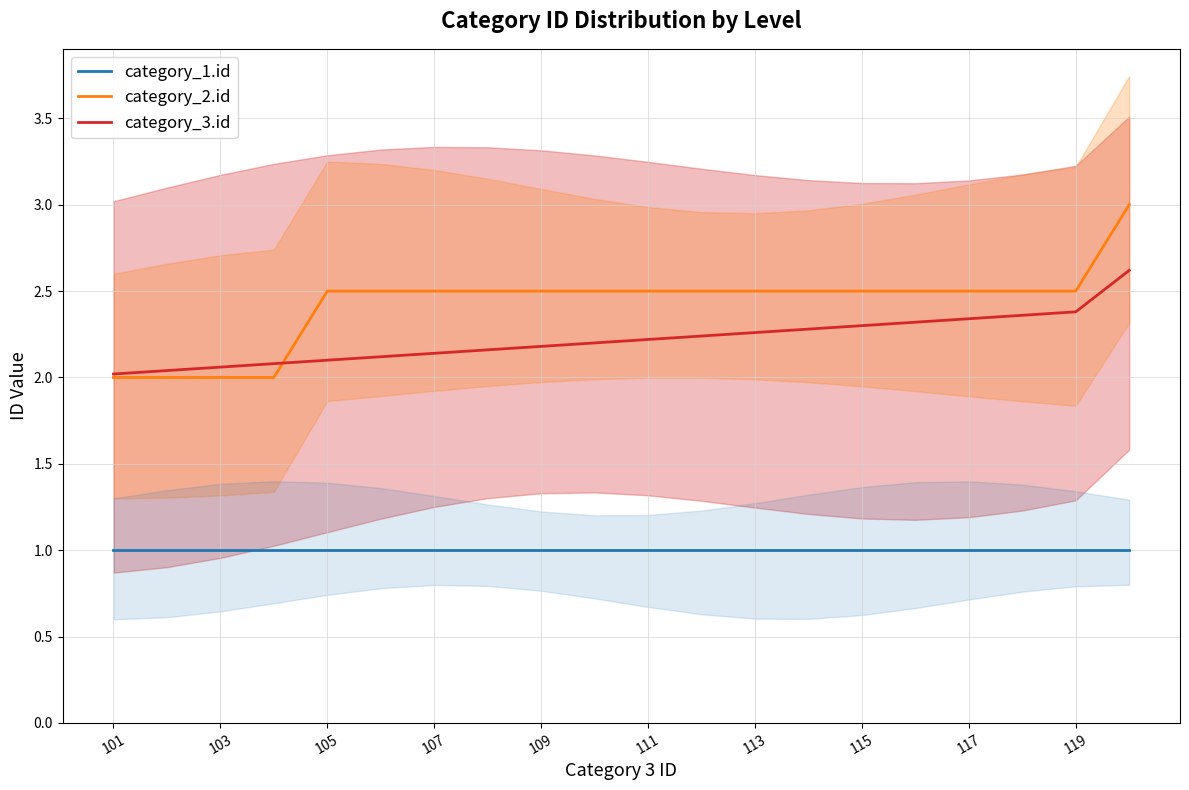

Does the chart display data point markers on the line(s)?

No